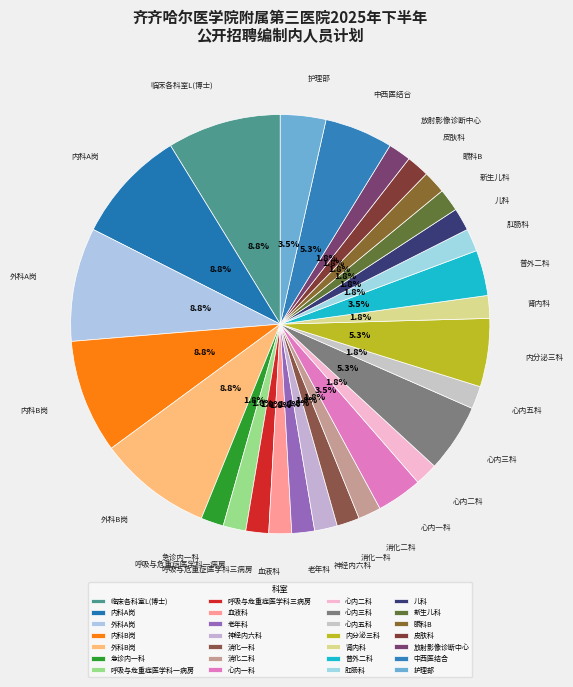

To the nearest percent, what is the combined percentage of 心内一科 and 消化二科?

5%